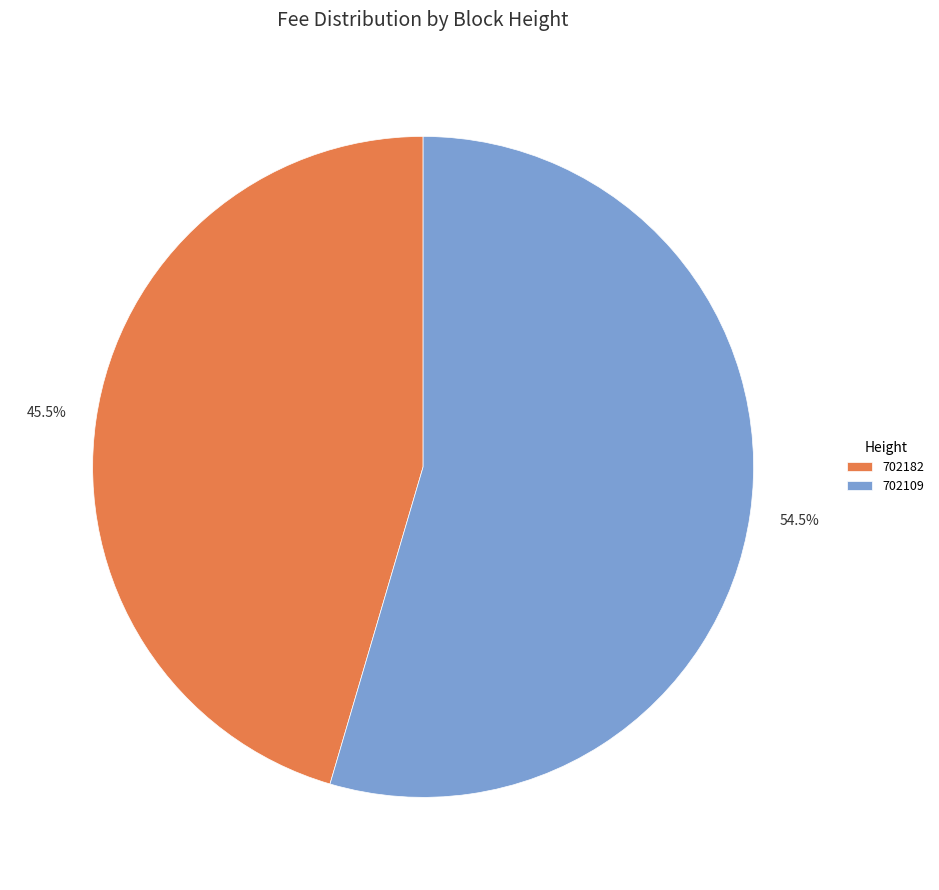

What is the largest slice in the pie chart?

702109